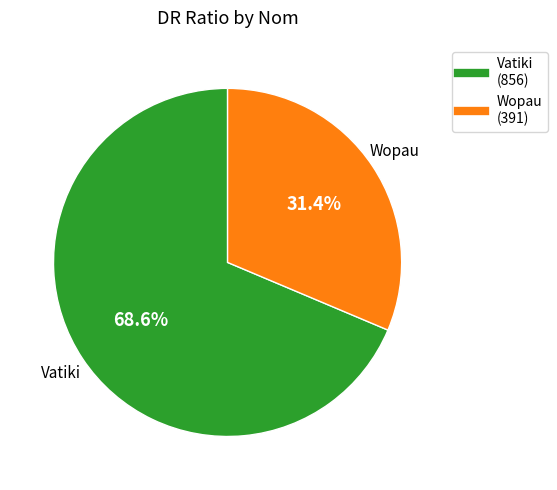

To the nearest percent, what is the difference between the largest and smallest slice percentages?

37%